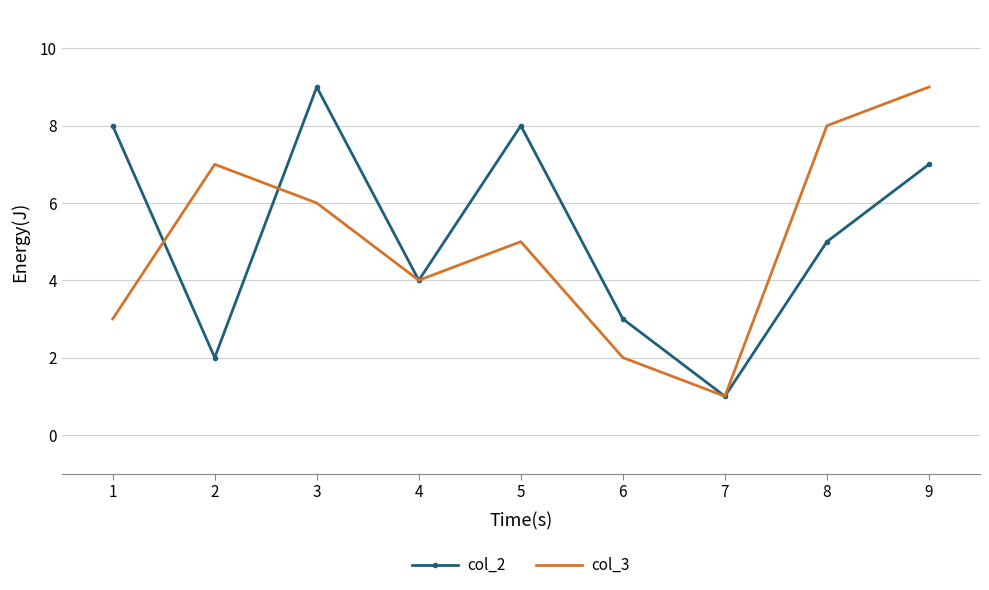

Rank the categories by col_3 value from highest to lowest.

9, 8, 2, 3, 5, 4, 1, 6, 7